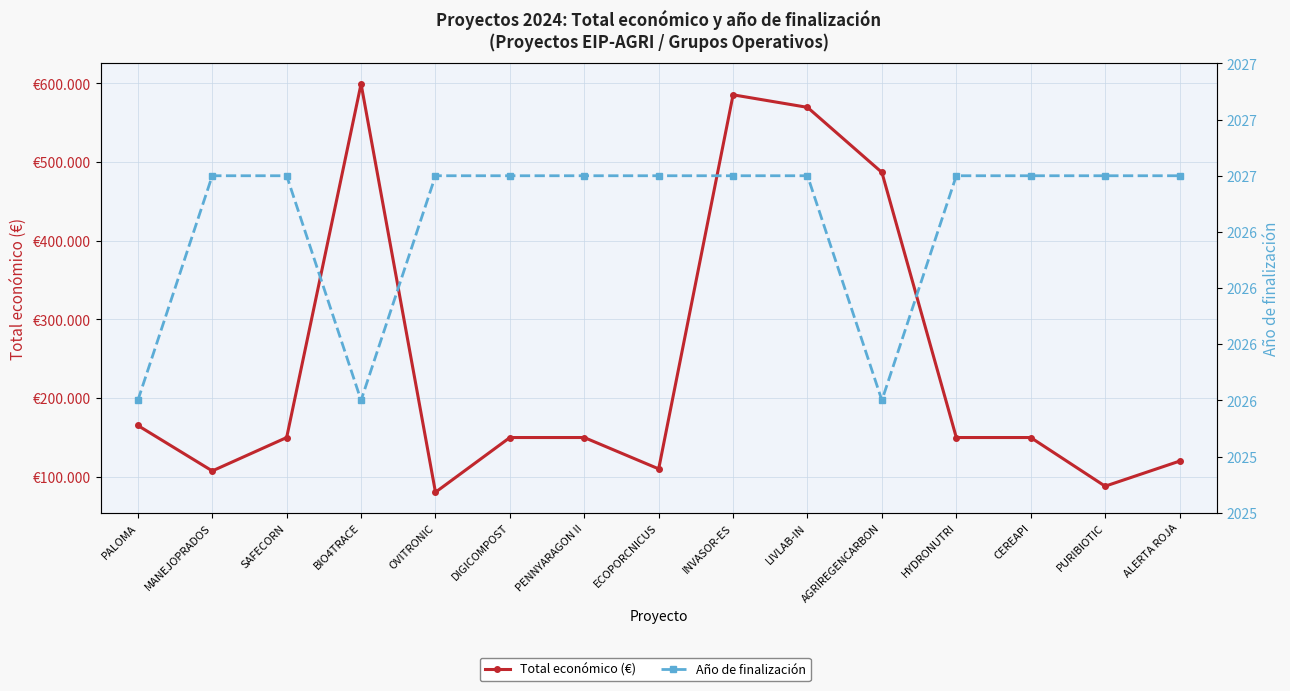

True or false: Total económico (€) and Año de finalización cross at least once.

False